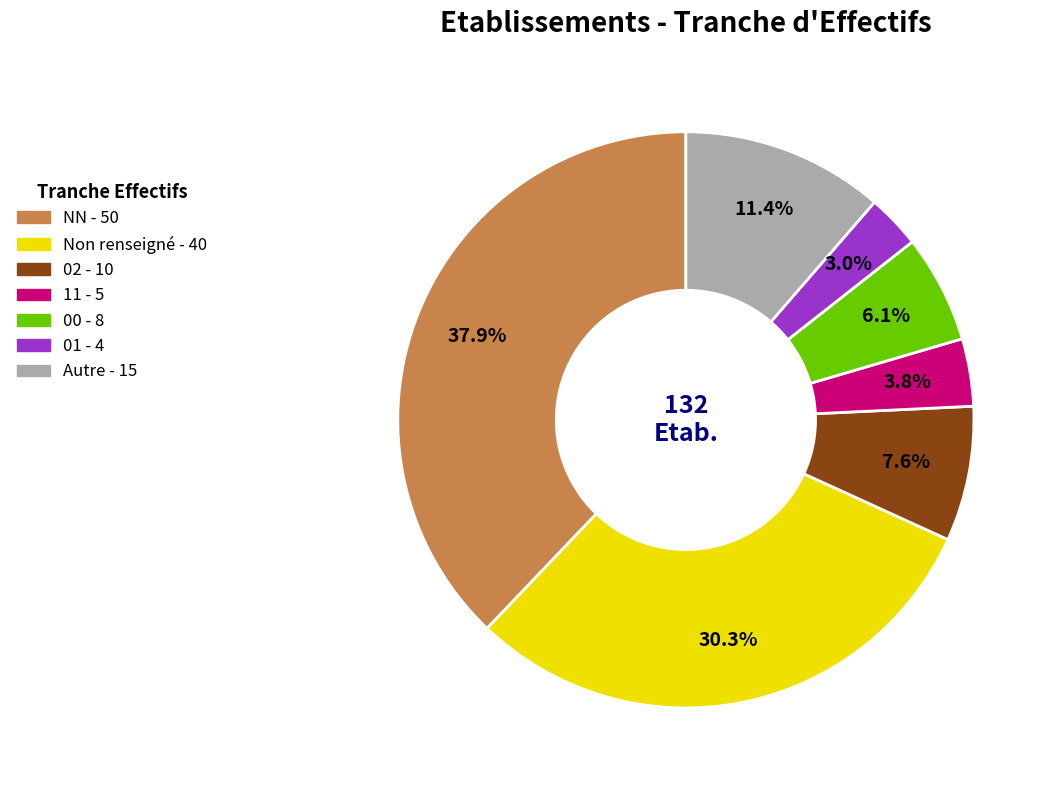

Is there any slice that represents more than half of the pie?

No